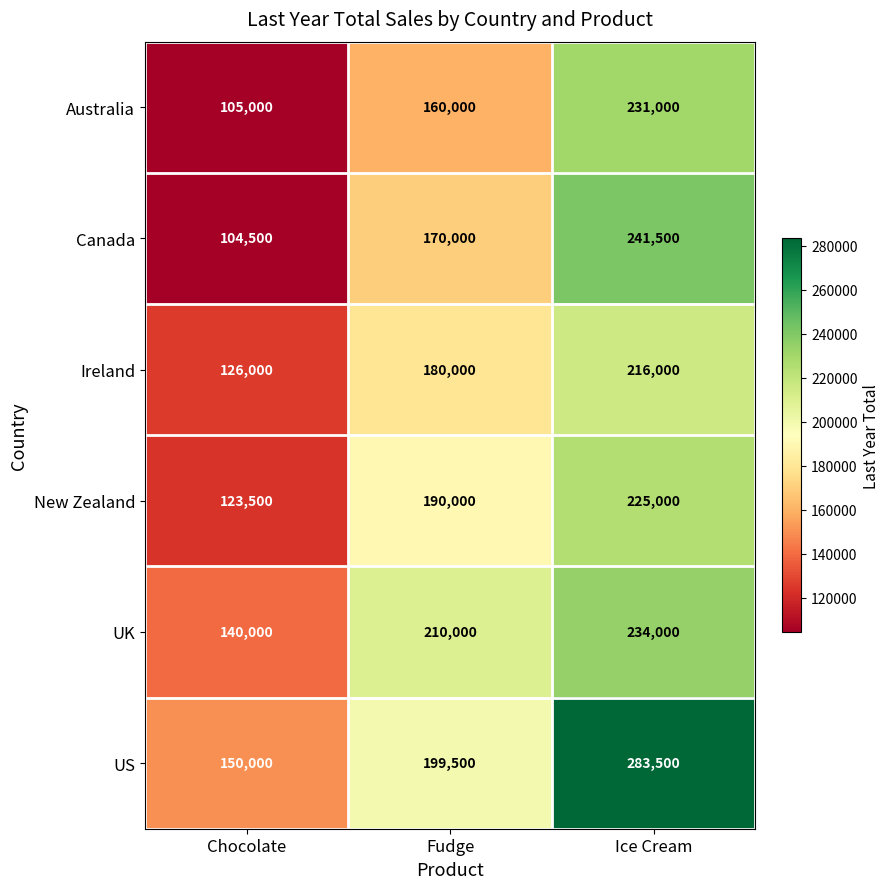

What is the approximate value of Canada at Chocolate?

104500